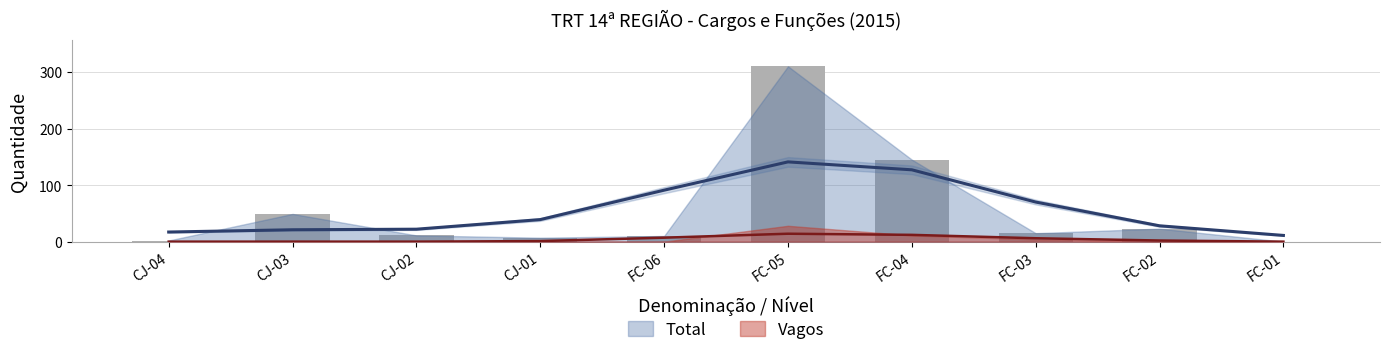

Which label corresponds to the largest value in the chart?

FC-05